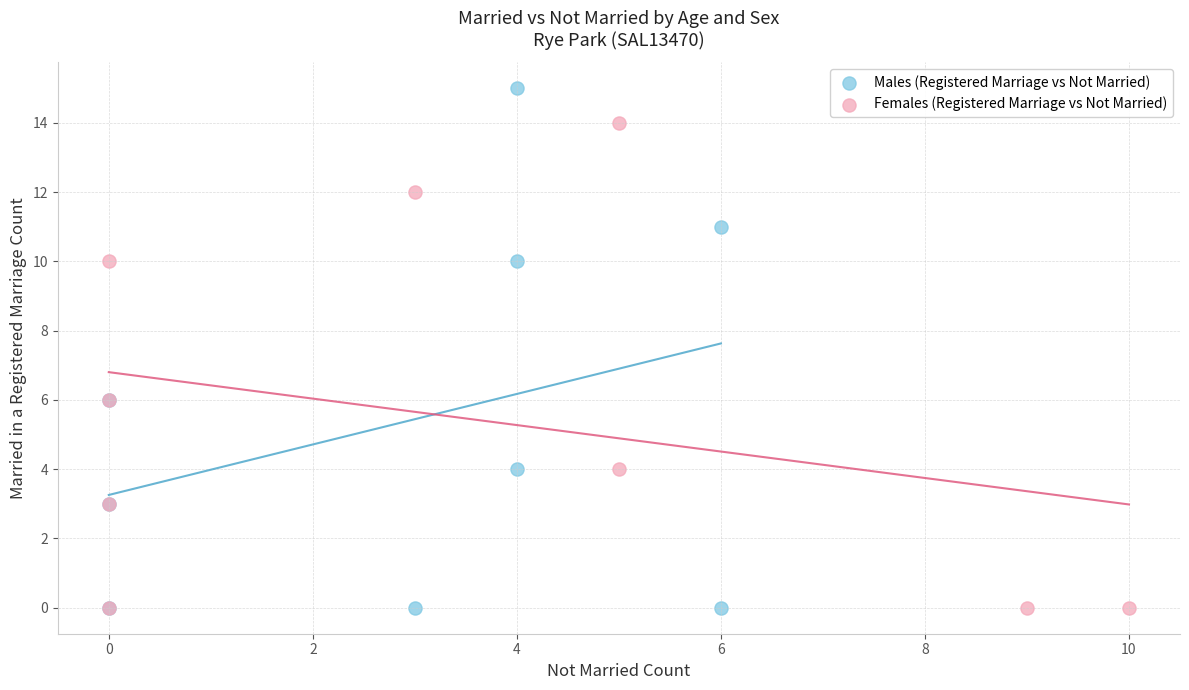

What are all the series names shown in the legend?

Males (Registered Marriage vs Not Married), Females (Registered Marriage vs Not Married)